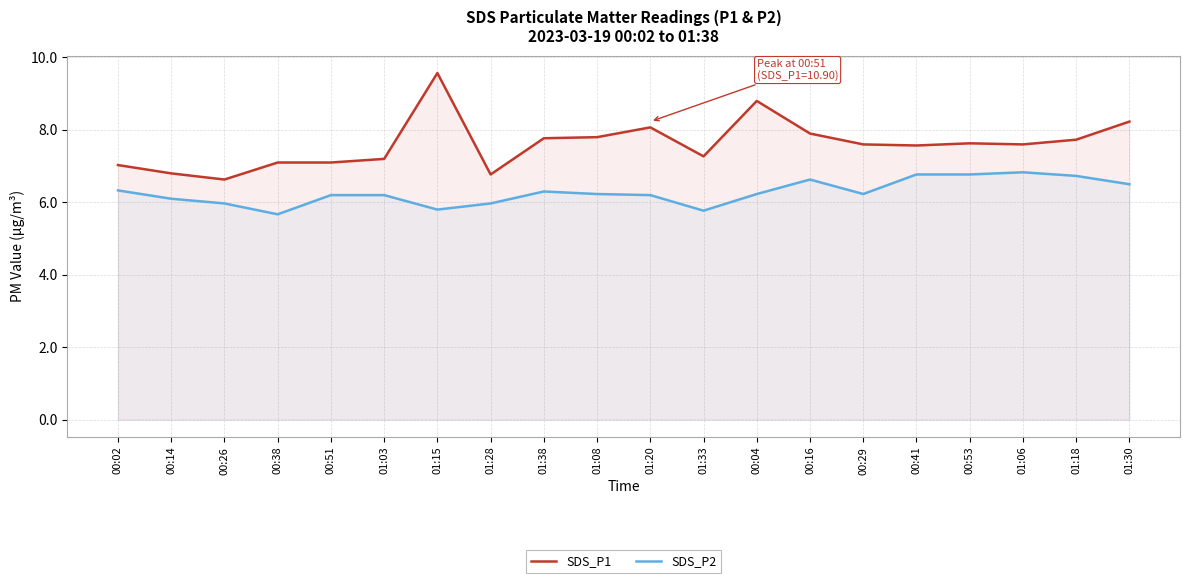

Which has a higher value, 01:18 or 00:29?

01:18